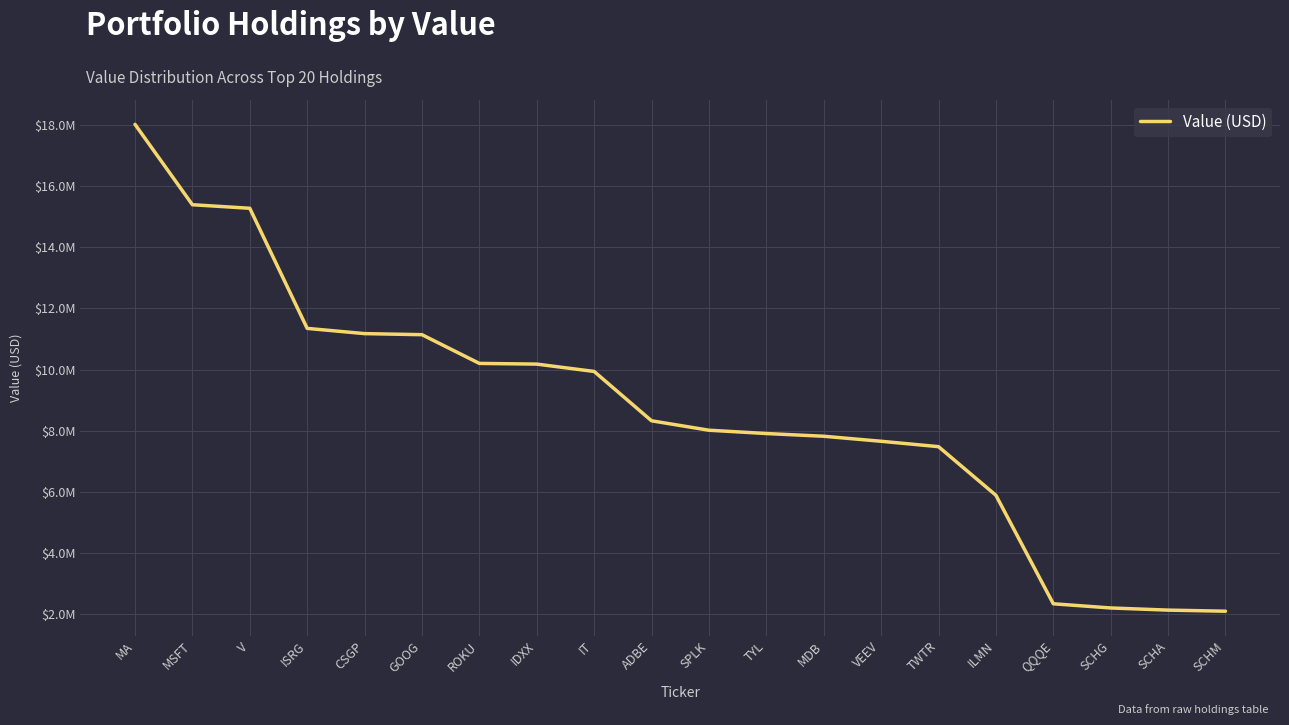

What is the minimum value shown in the chart?

2105000